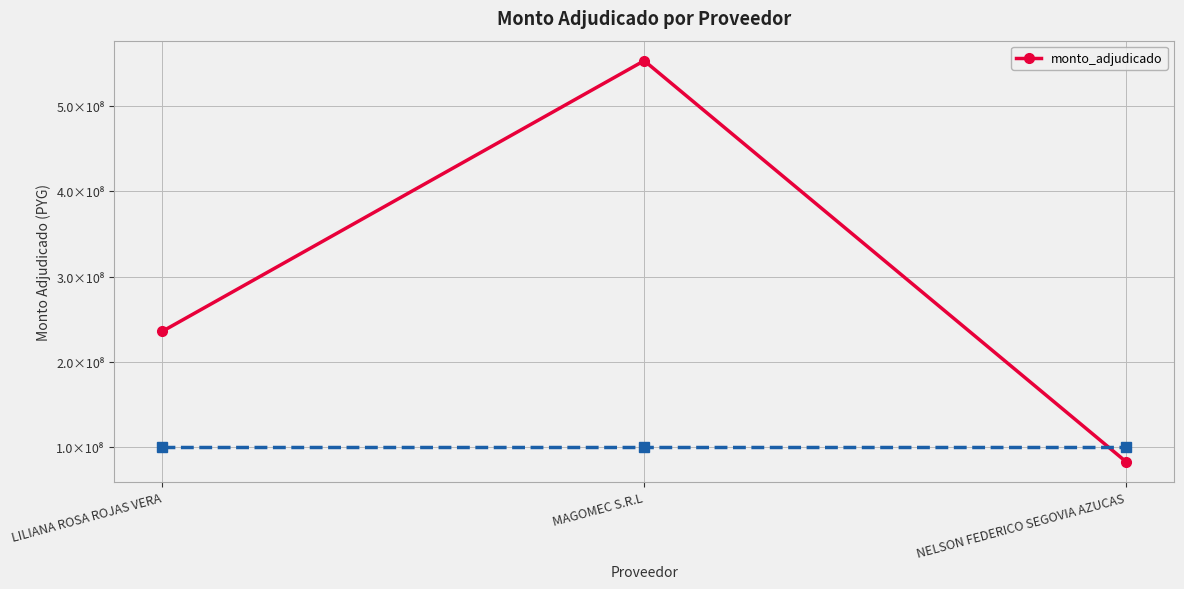

The value at NELSON FEDERICO SEGOVIA AZUCAS is 83250000. True or false?

True